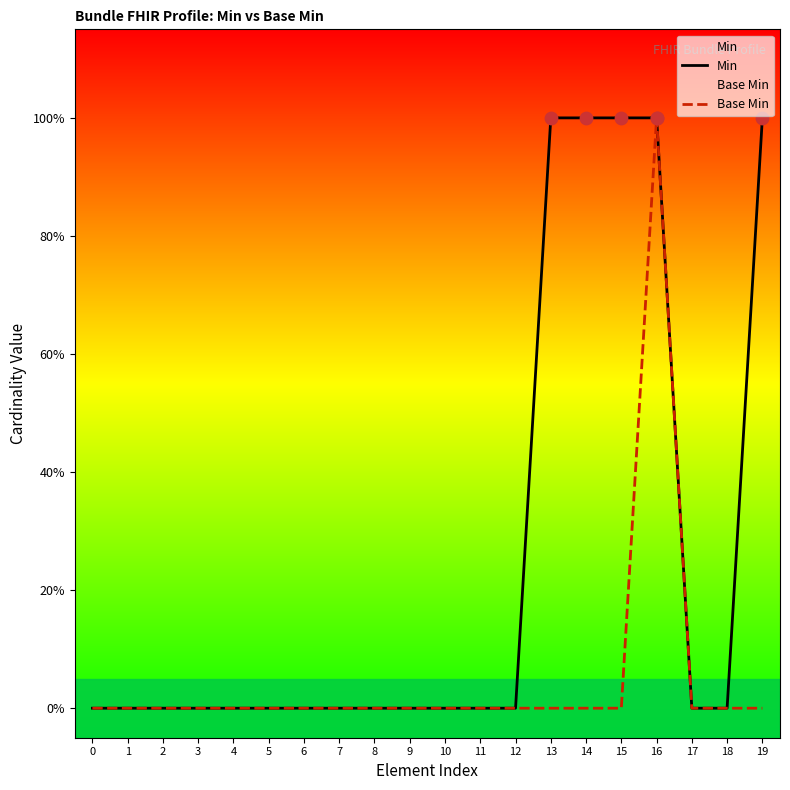

Which series reaches the maximum Y coordinate?

Min